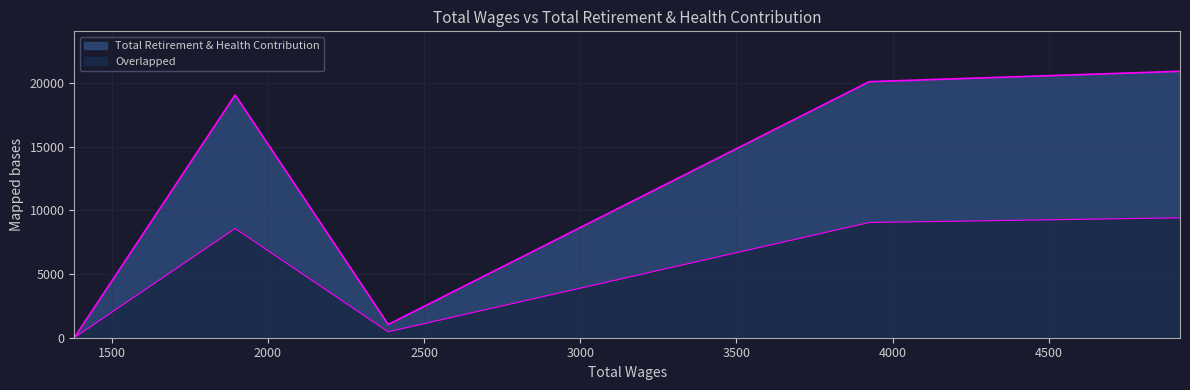

Reading left to right, what are all the values shown in this chart?

1380.0=0	1895.0=19077	2385.0=1038	3925.0=20124	4920.0=20940